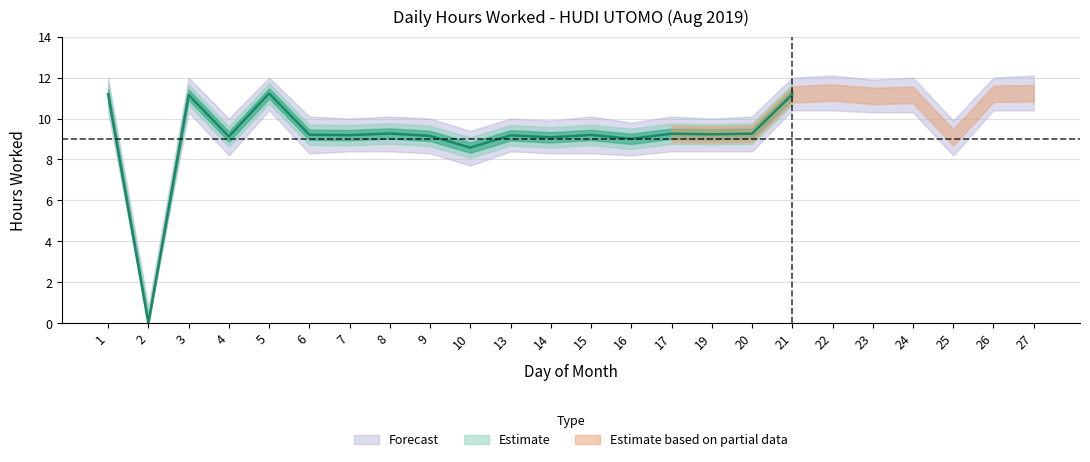

How many points are lower than both their immediate neighbors (excluding endpoints)?

9